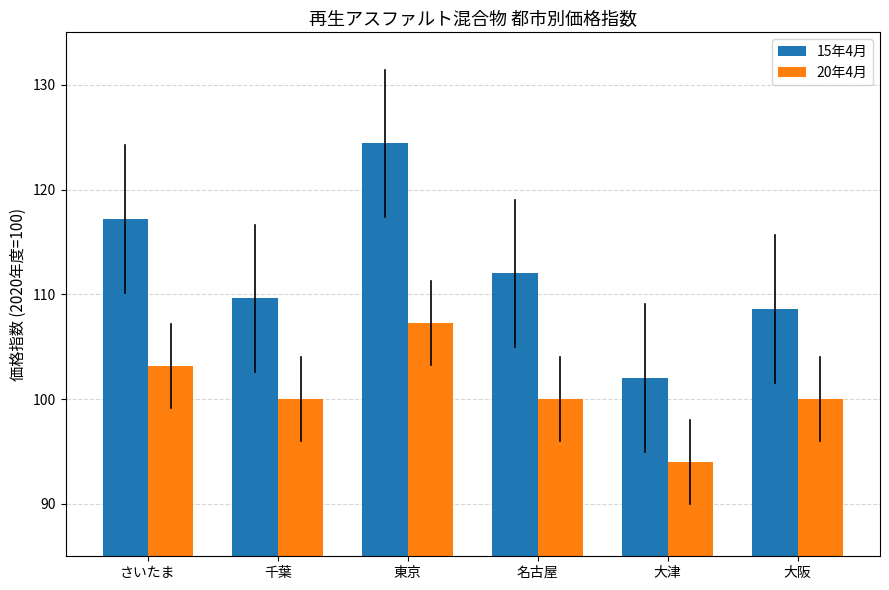

Rank the series at 名古屋 from lowest to highest value.

20年4月, 15年4月